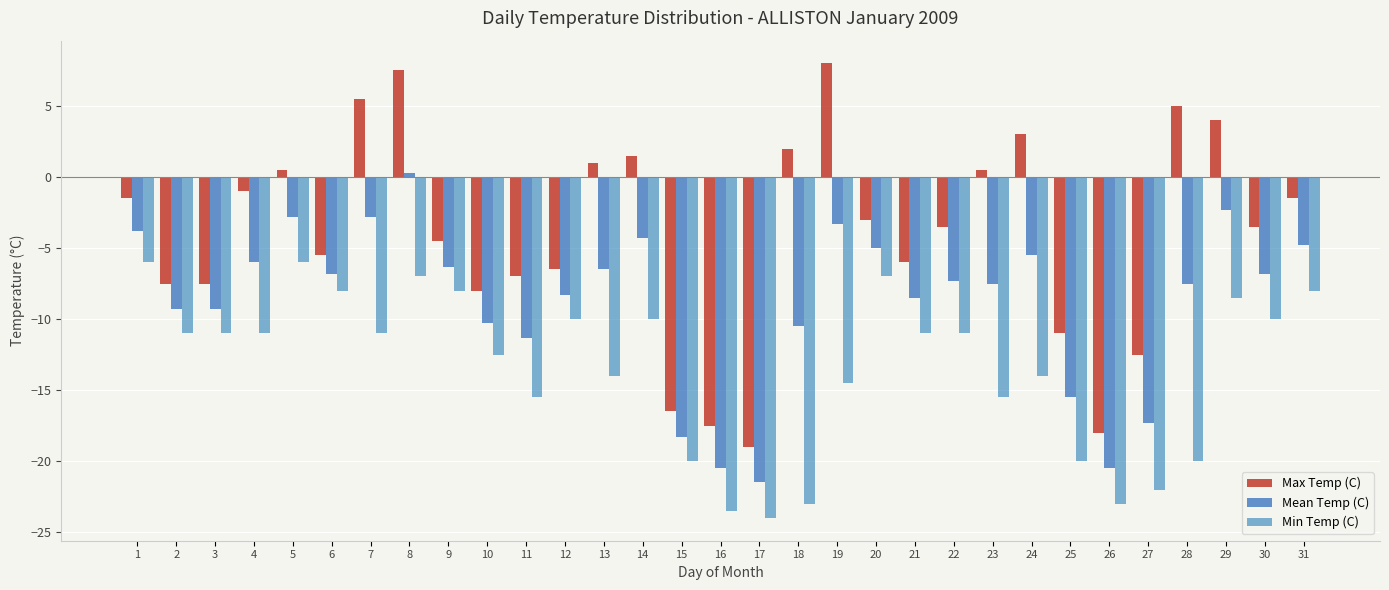

At 15, list the series in order from smallest to largest.

Min Temp (C), Mean Temp (C), Max Temp (C)